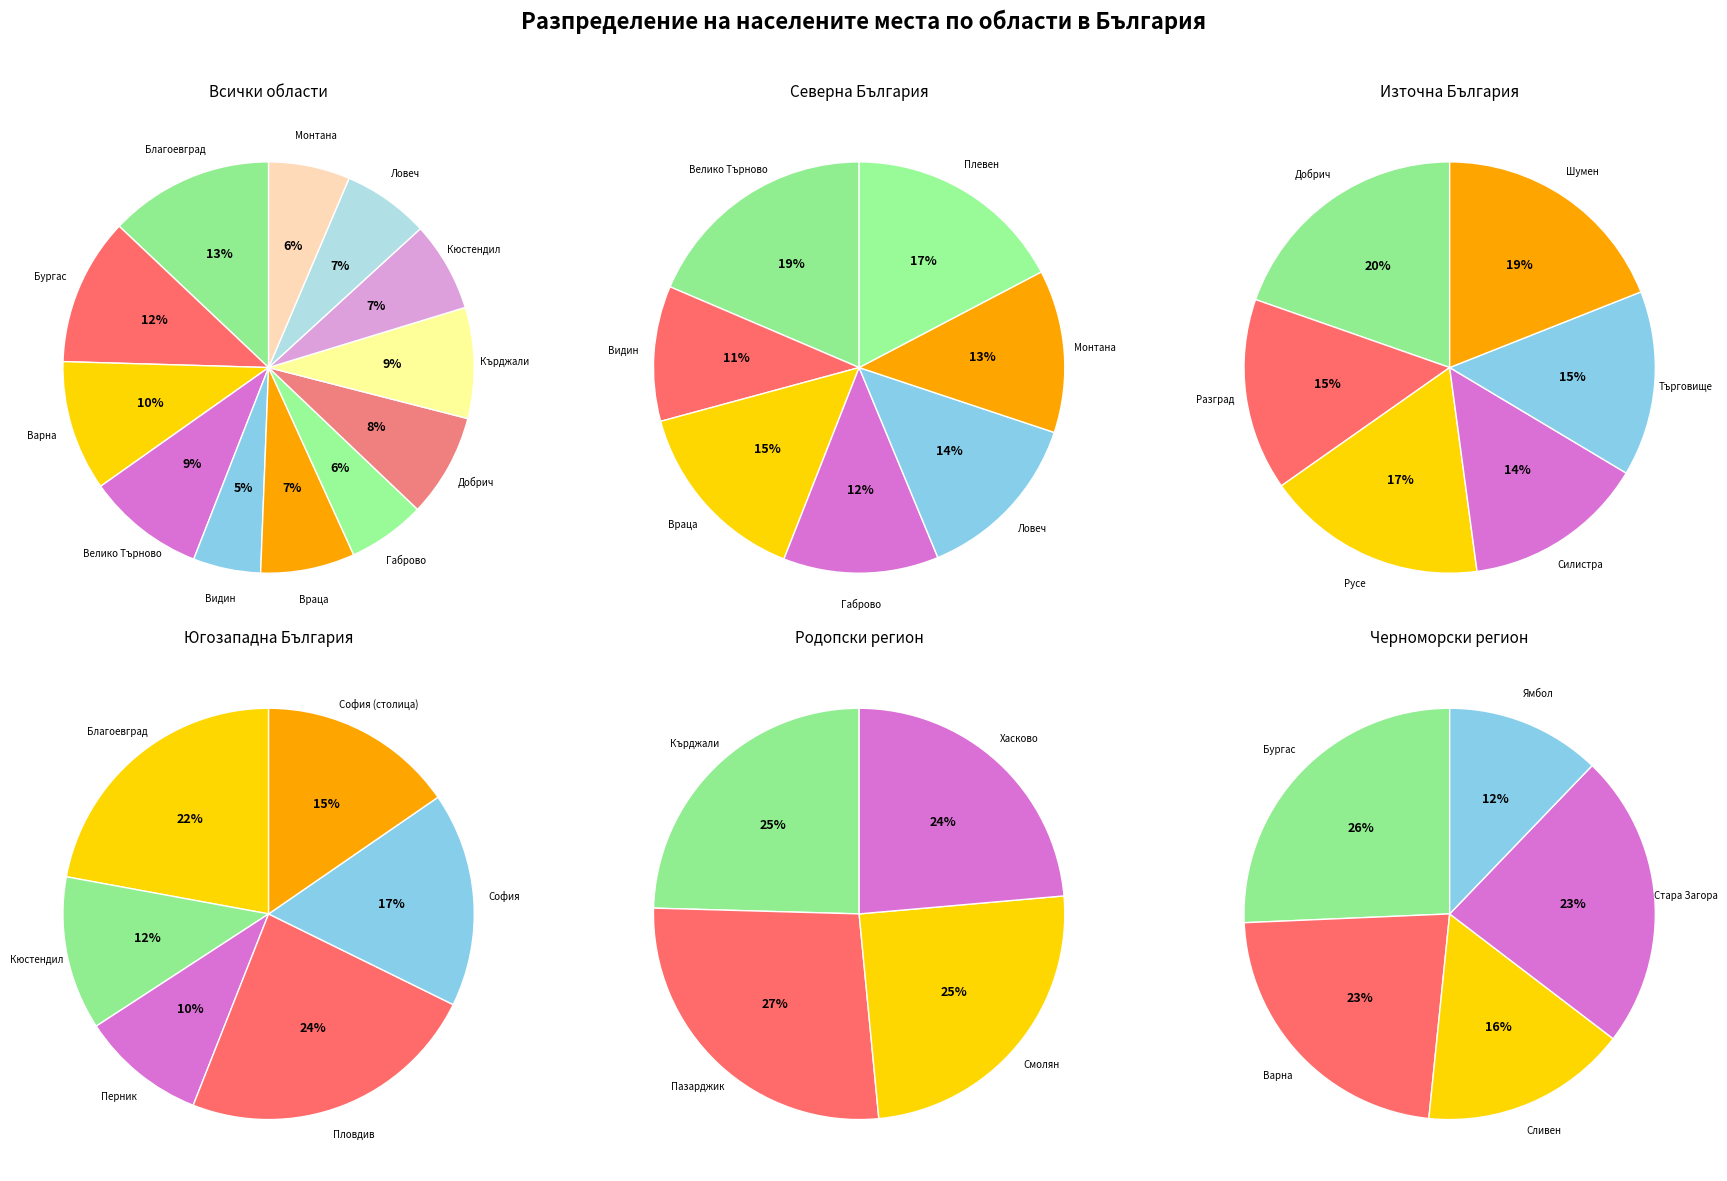

Count the number of slices in the pie.

28